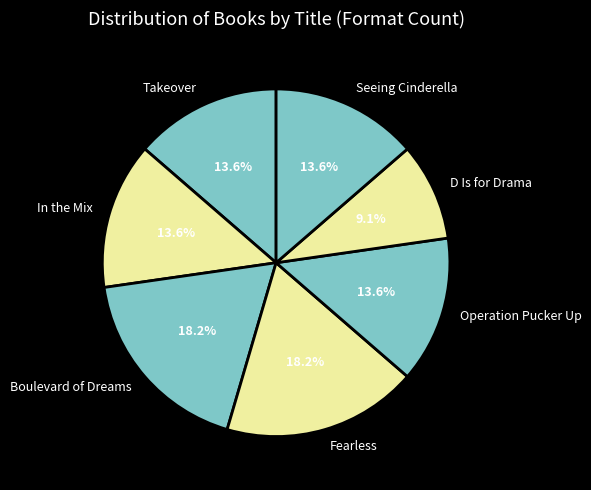

To the nearest percent, what portion does Seeing Cinderella represent?

14%